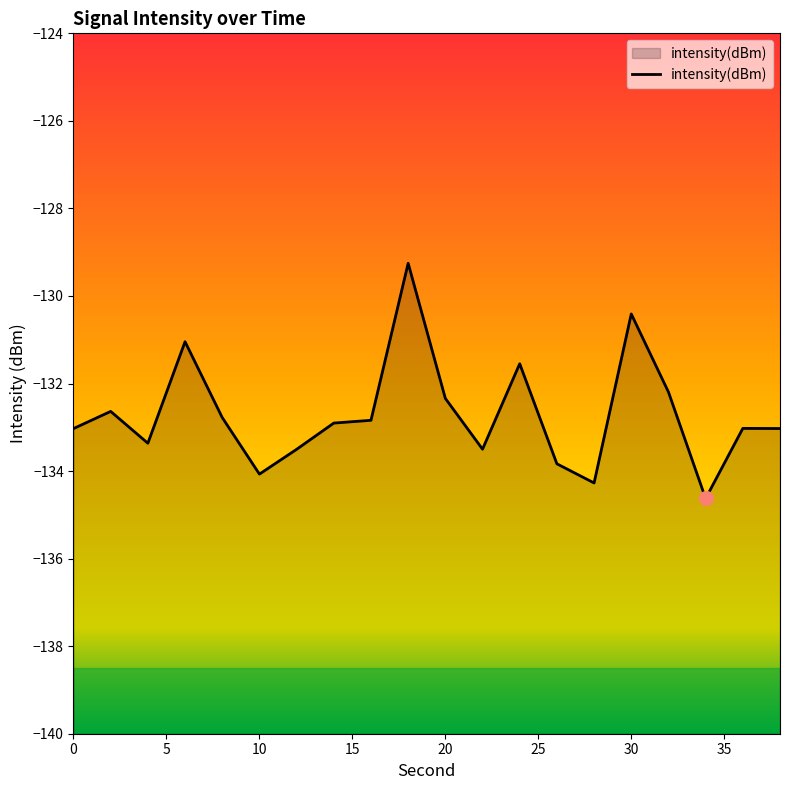

True or false: the data shows -236.4 at 10.

False